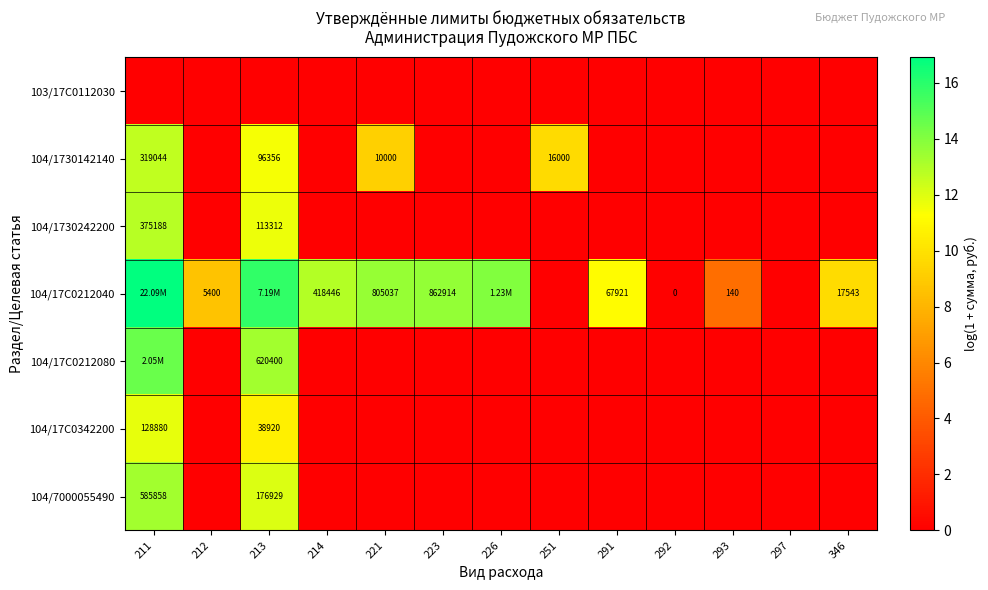

What is the spread (max minus min) of values at 213?

15.8